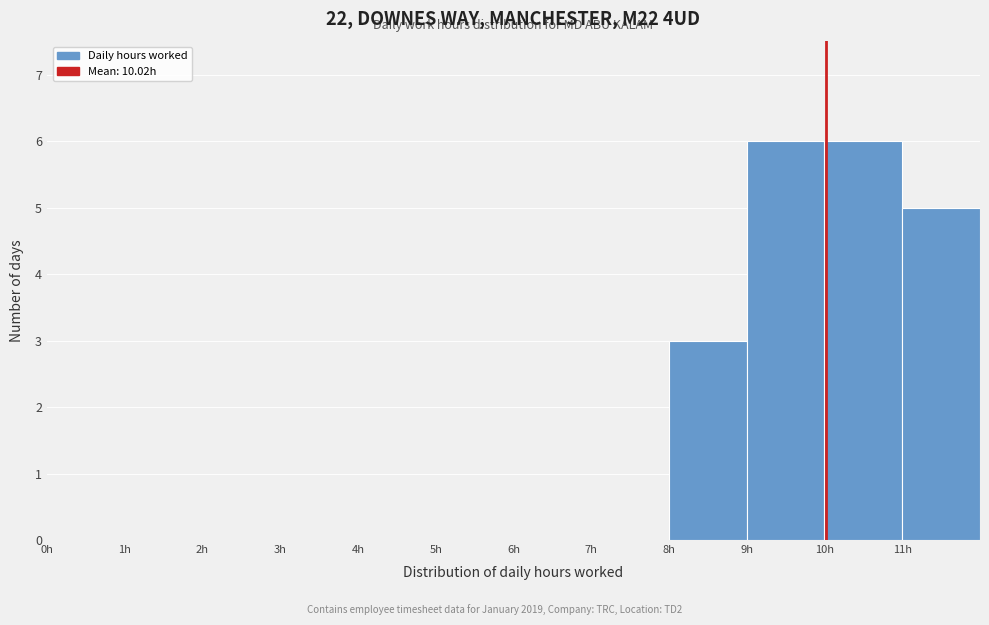

What is the height of the bar covering 10 to 11 on the x-axis? The values are not printed on the chart, so give them approximately, as read against the axis.

6